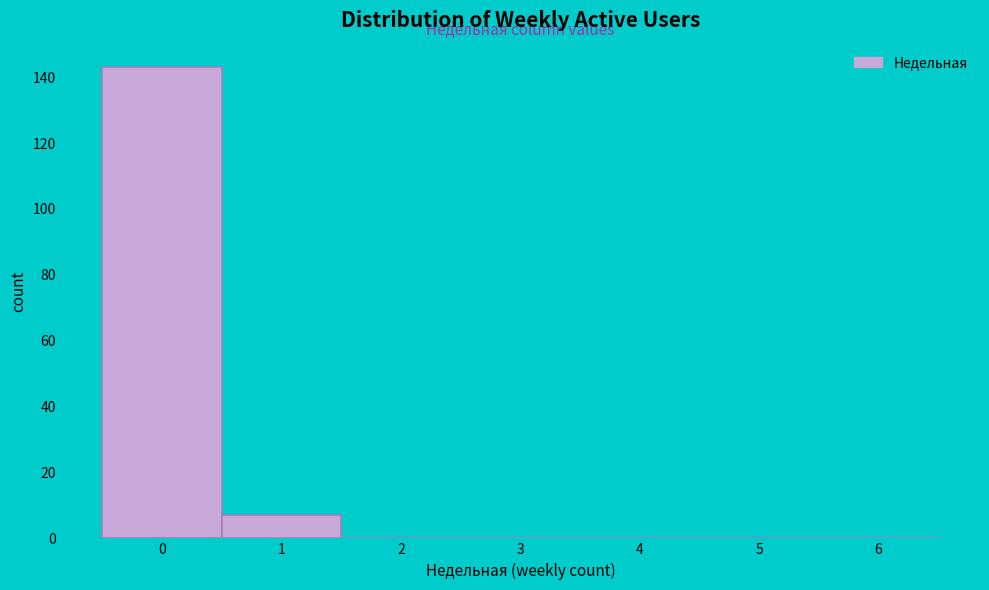

Reading left to right, what are all the values shown in this chart?

0=143	1=7	2=0	3=0	4=0	5=0	6=0